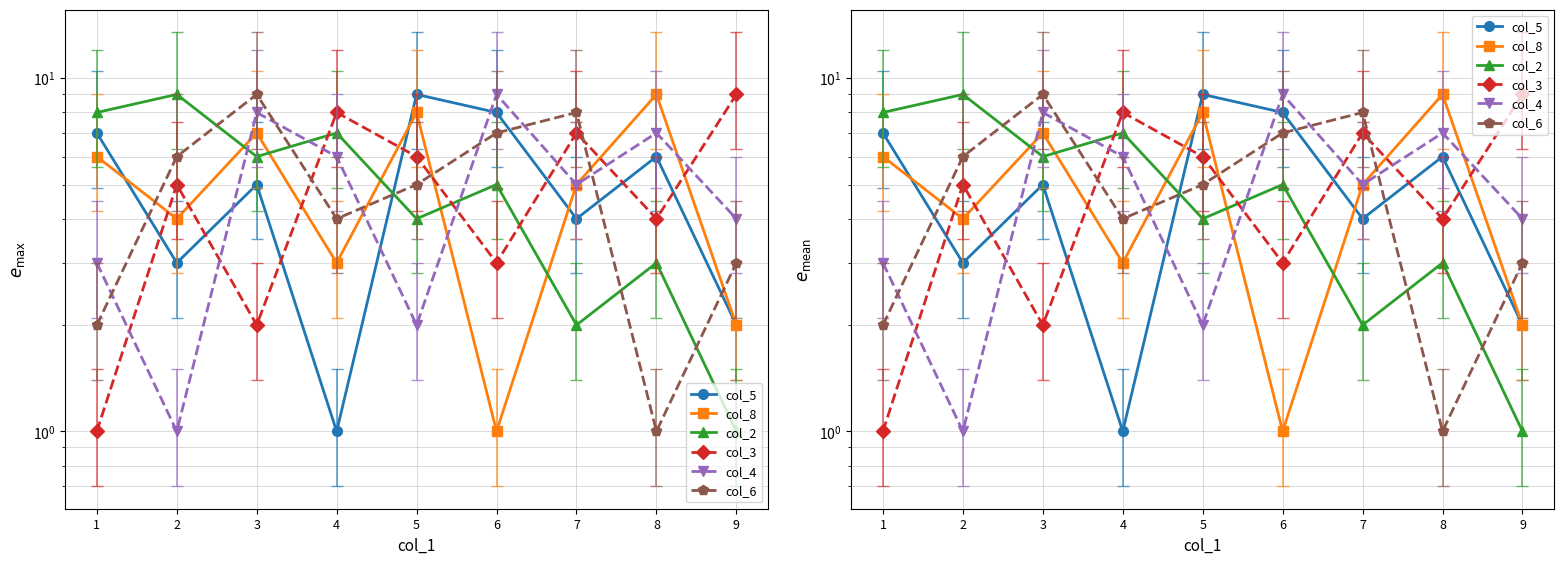

Which category has the highest value across all series?

5